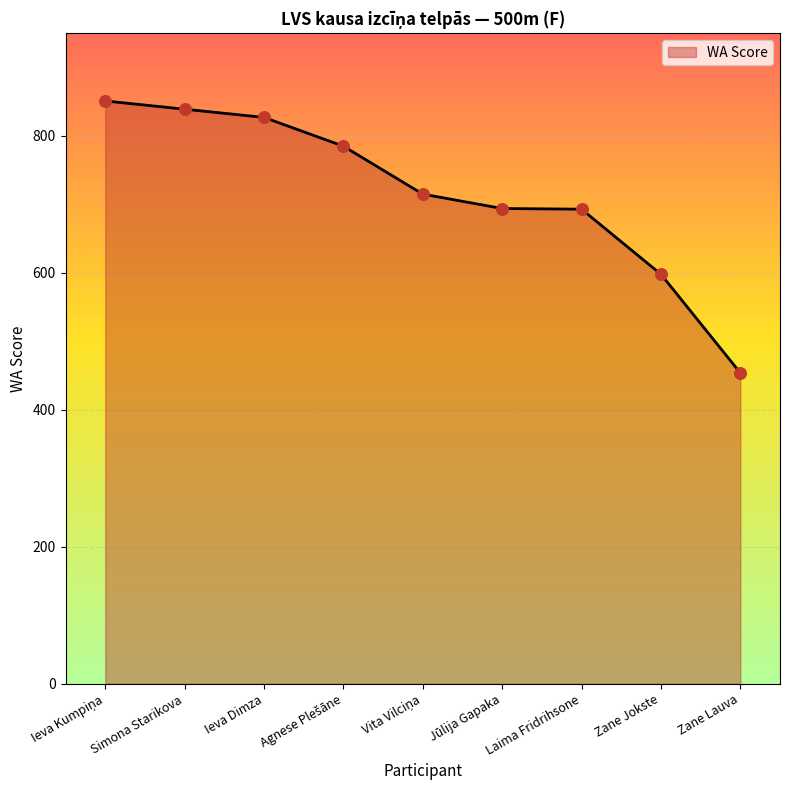

What is the ratio of the value at Laima Fridrihsone to the value at Simona Starikova?

0.8